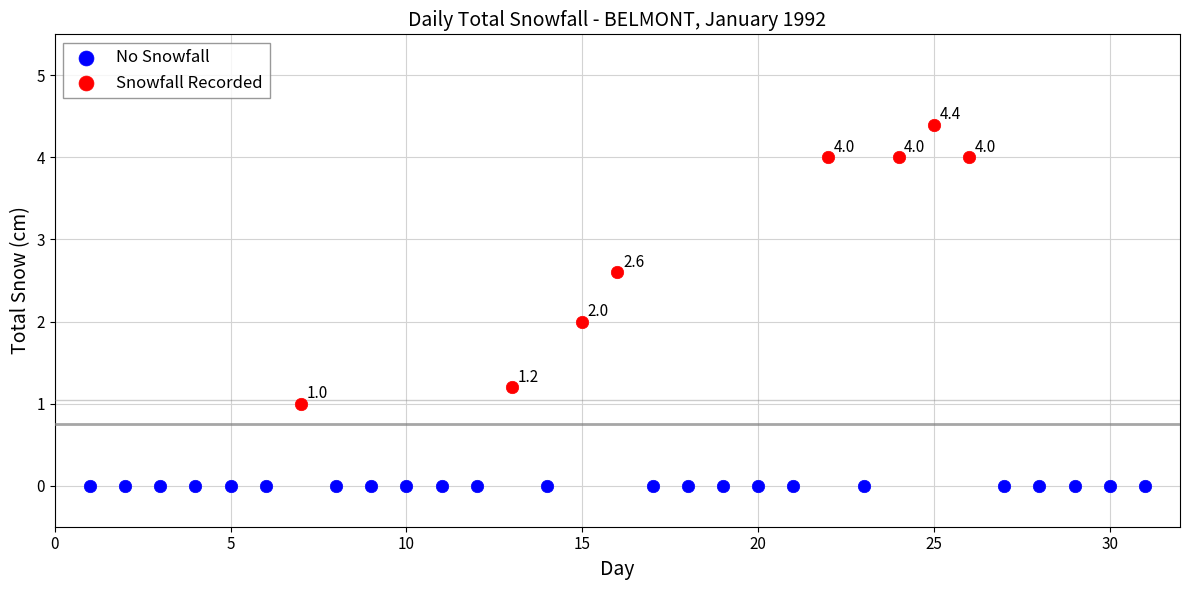

Which series reaches the maximum Y coordinate?

Snowfall Recorded